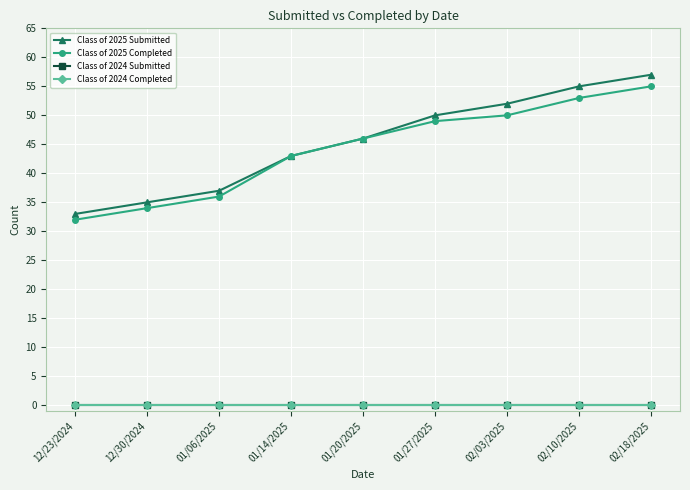

What is the label of the 6th point from the right?

01/14/2025